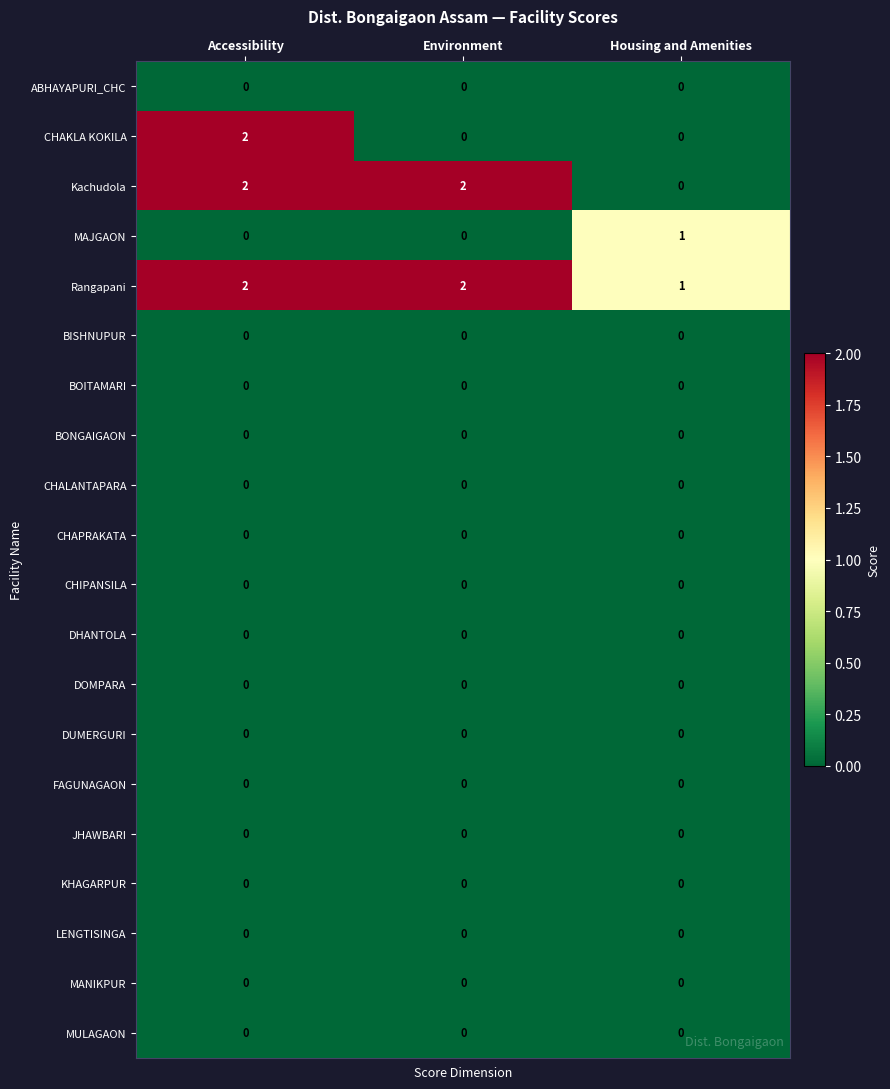

Between Accessibility and Environment, which series saw the biggest shift?

CHAKLA KOKILA